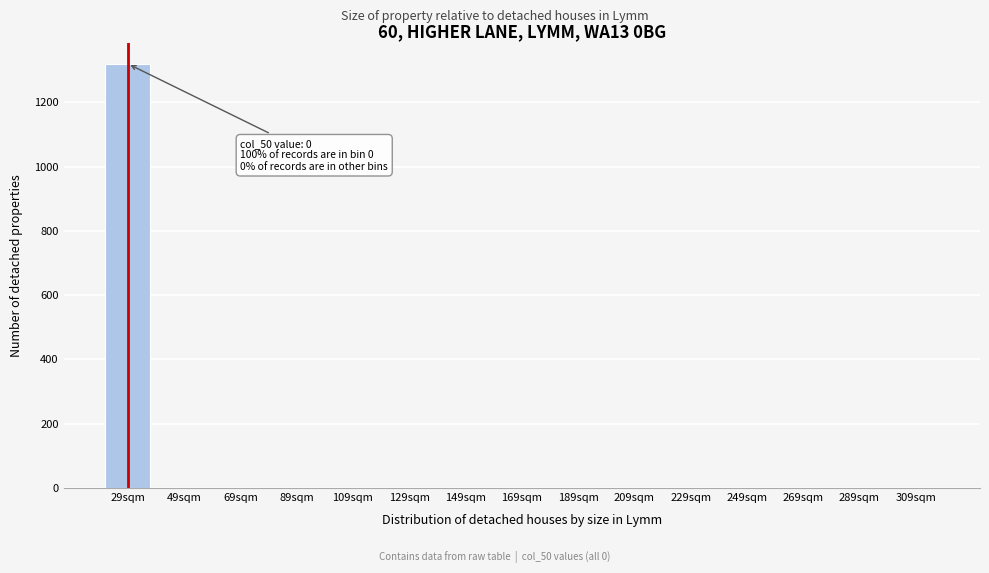

Reading left to right, list all the values displayed in this chart.

29sqm=1320	49sqm=0	69sqm=0	89sqm=0	109sqm=0	129sqm=0	149sqm=0	169sqm=0	189sqm=0	209sqm=0	229sqm=0	249sqm=0	269sqm=0	289sqm=0	309sqm=0